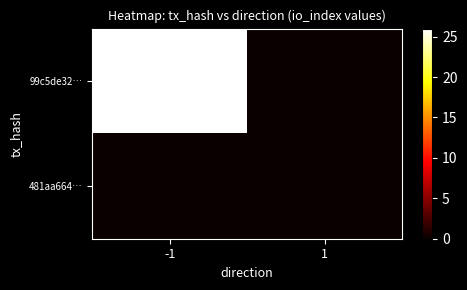

At -1, list the series in order from largest to smallest.

99c5de32…, 481aa664…